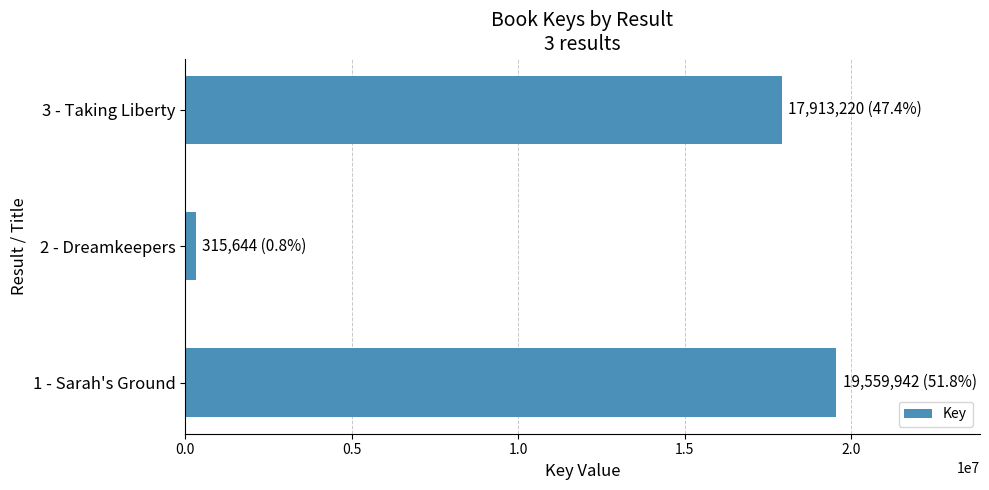

What is the sum of all values?

37788806